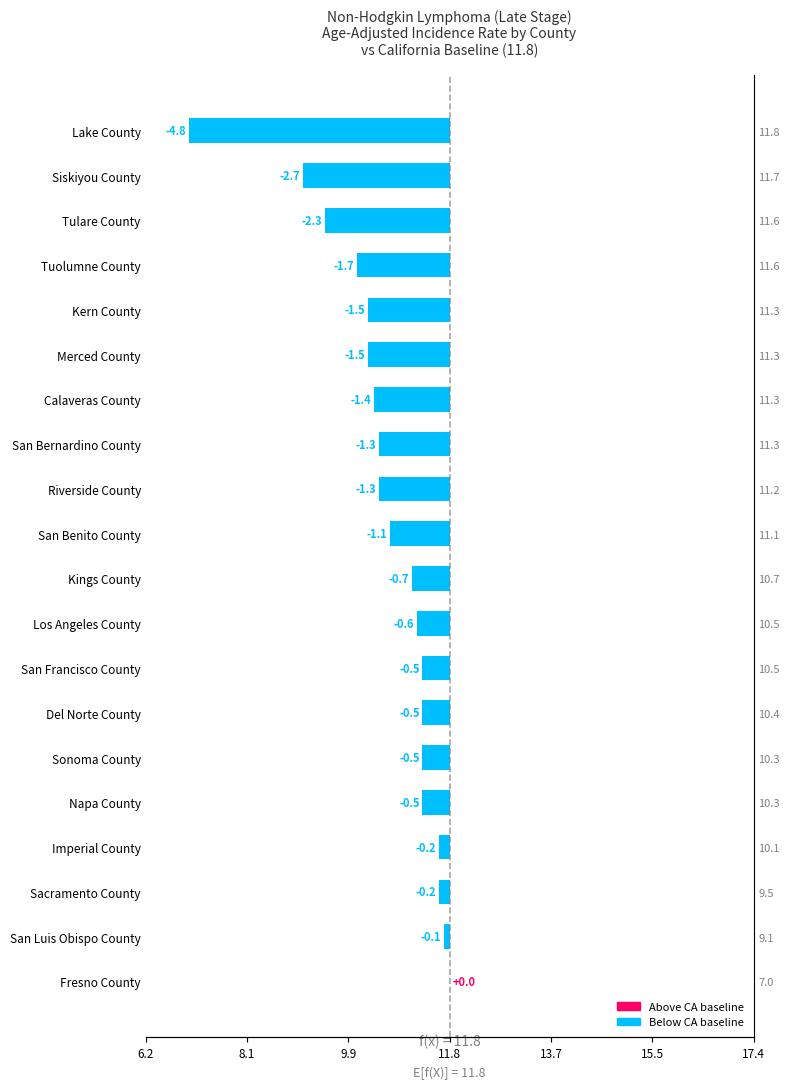

How many bars are there in total?

20